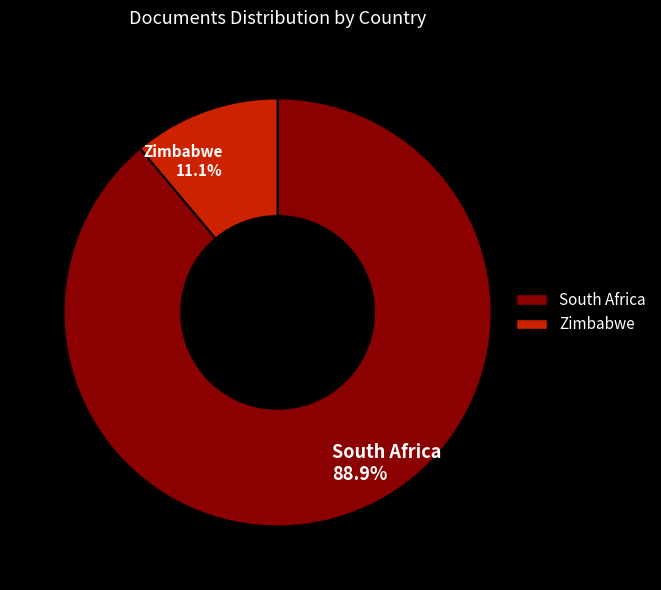

To the nearest percent, what portion does South Africa represent?

89%